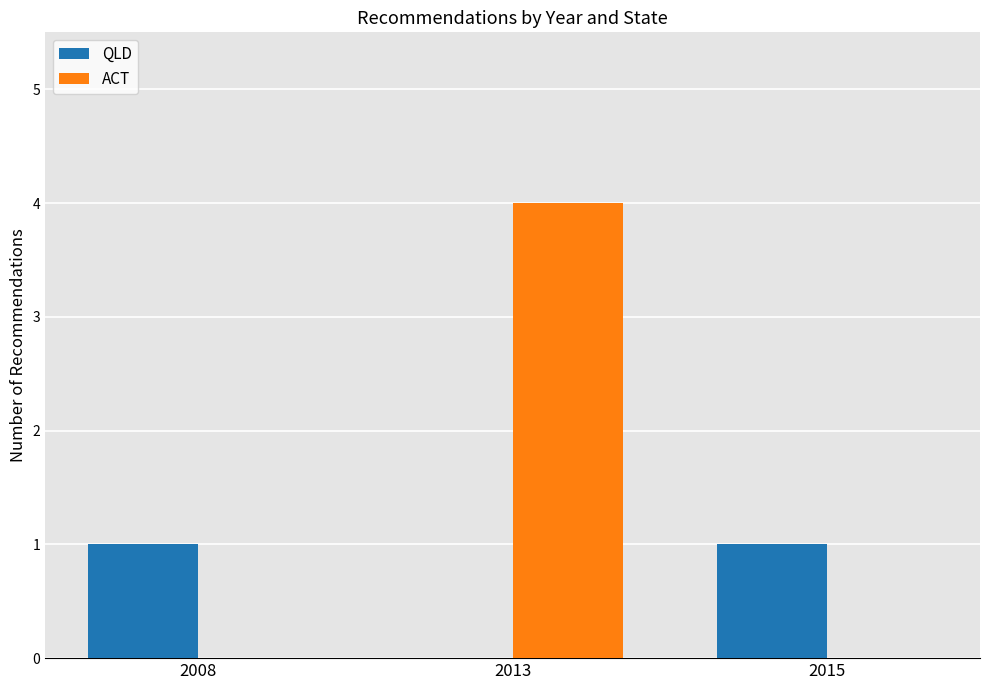

Count the number of categories in the chart.

3